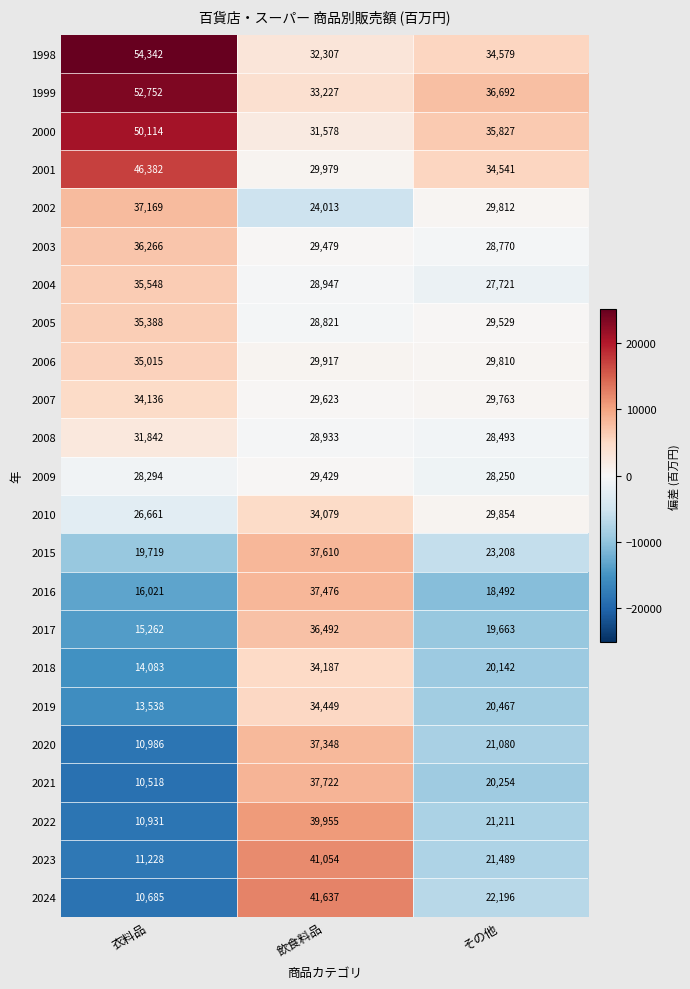

What is the difference between the maximum and minimum values in the 2009 series?

1179